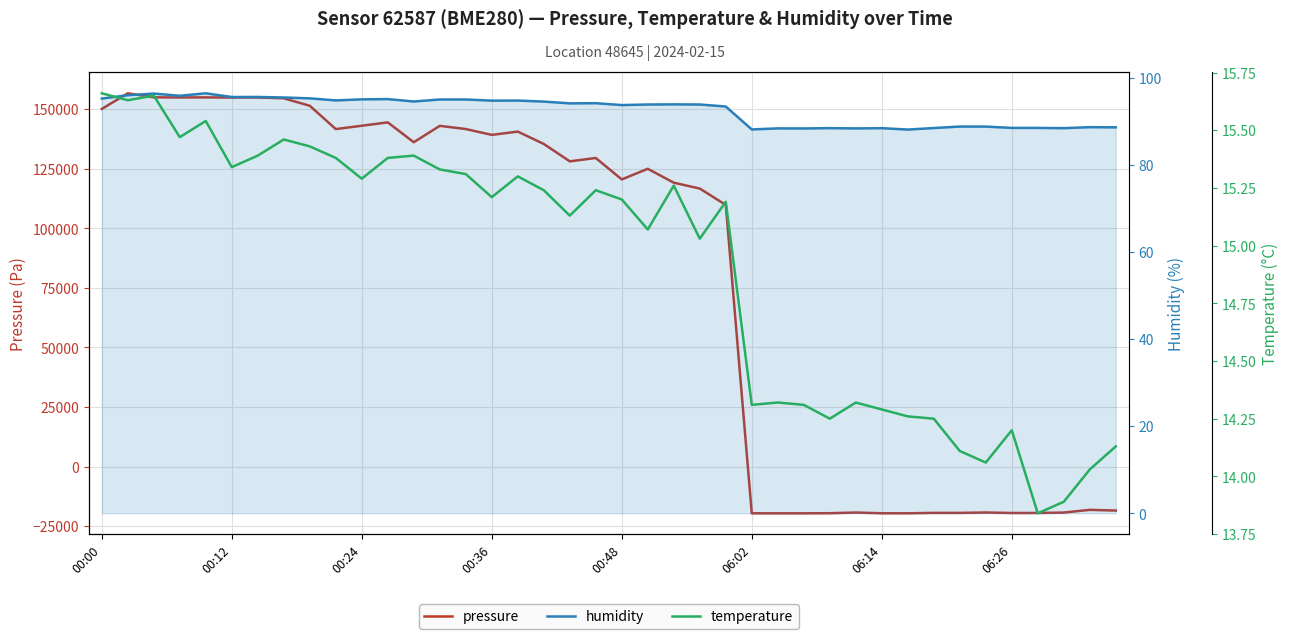

In pressure, how many points are lower than both neighbors (excluding endpoints)?

11